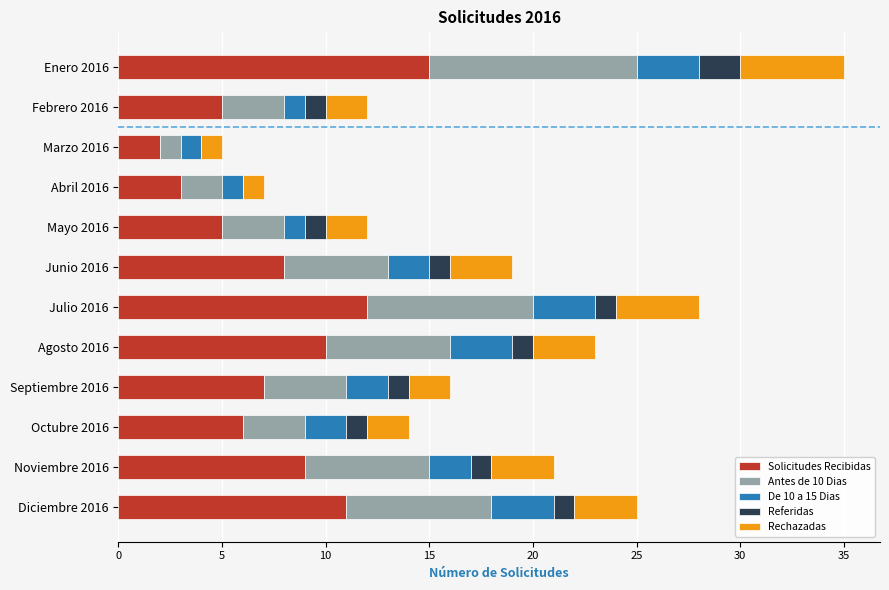

What is the total value across all series at Octubre 2016?

14